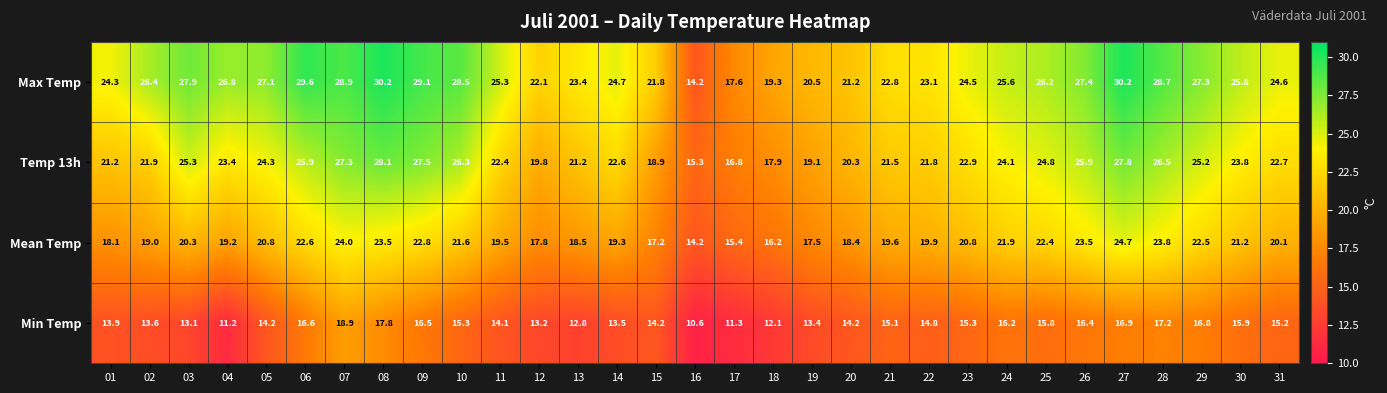

List the series in order of their overall mean, highest first.

Max Temp, Temp 13h, Mean Temp, Min Temp